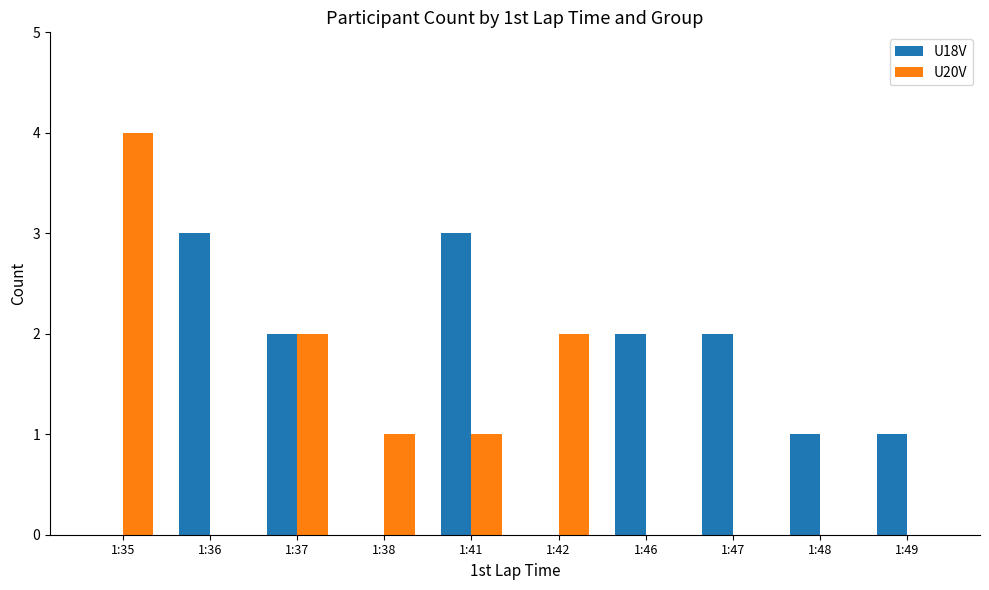

Which series has the largest total across all categories?

U18V